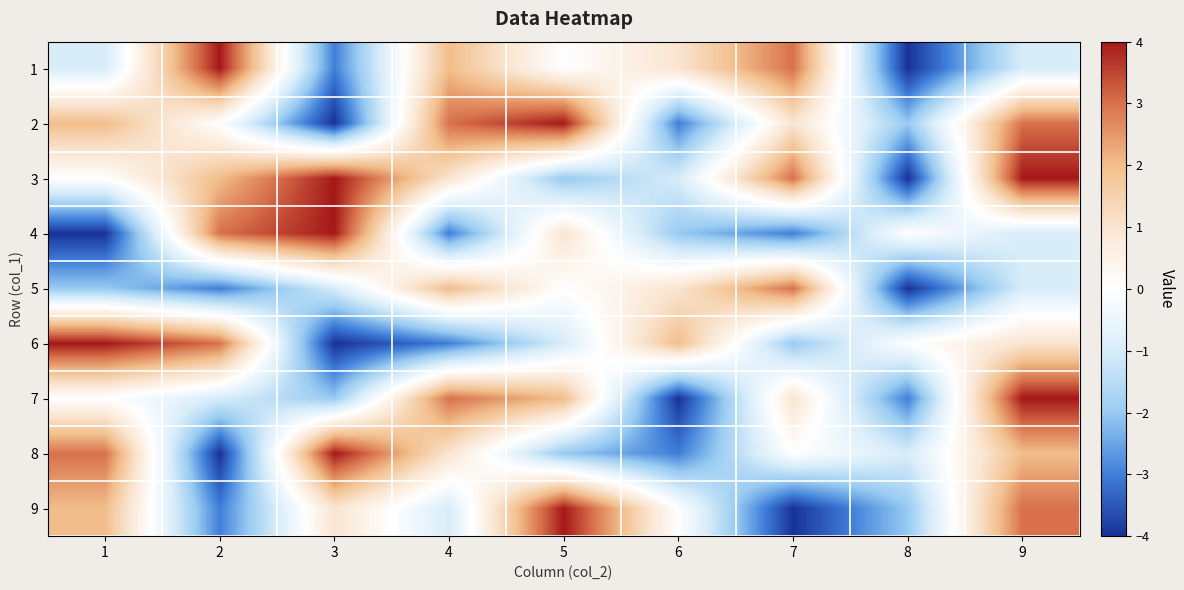

Which category has the highest value across all series?

2